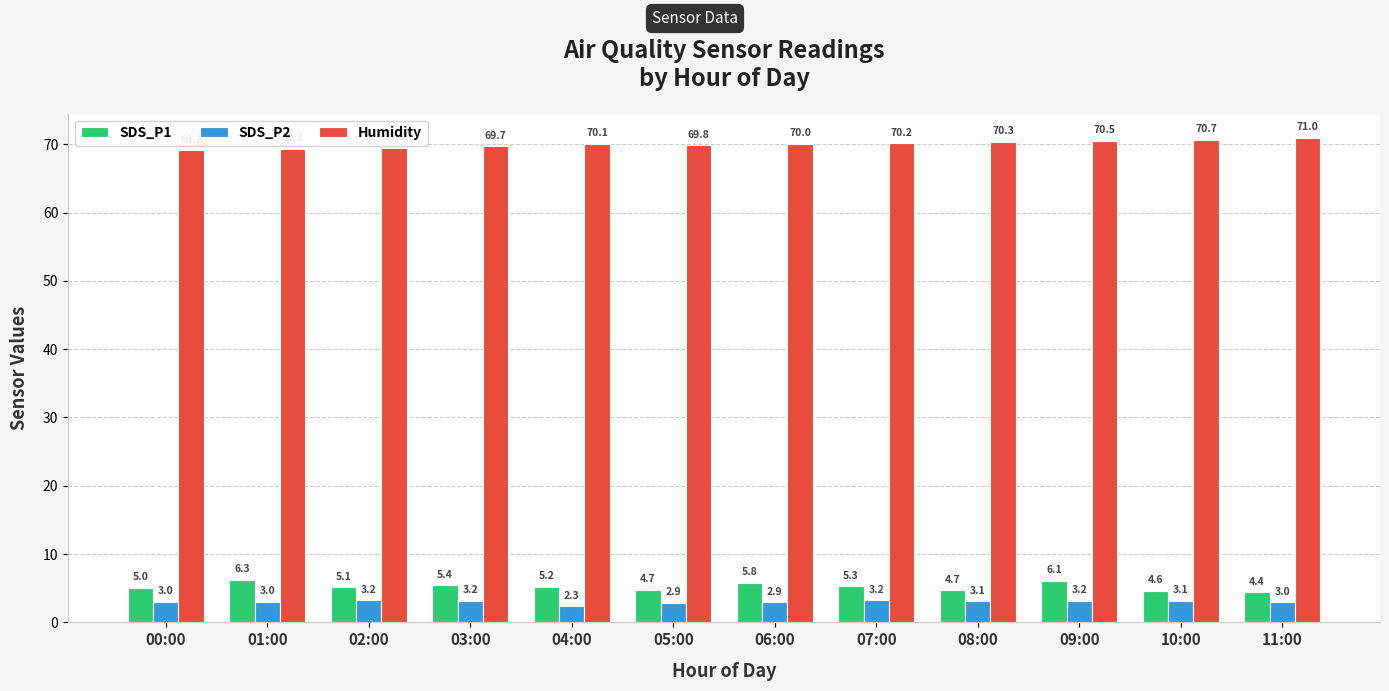

Between 05:00 and 08:00, which series saw the biggest shift?

Humidity